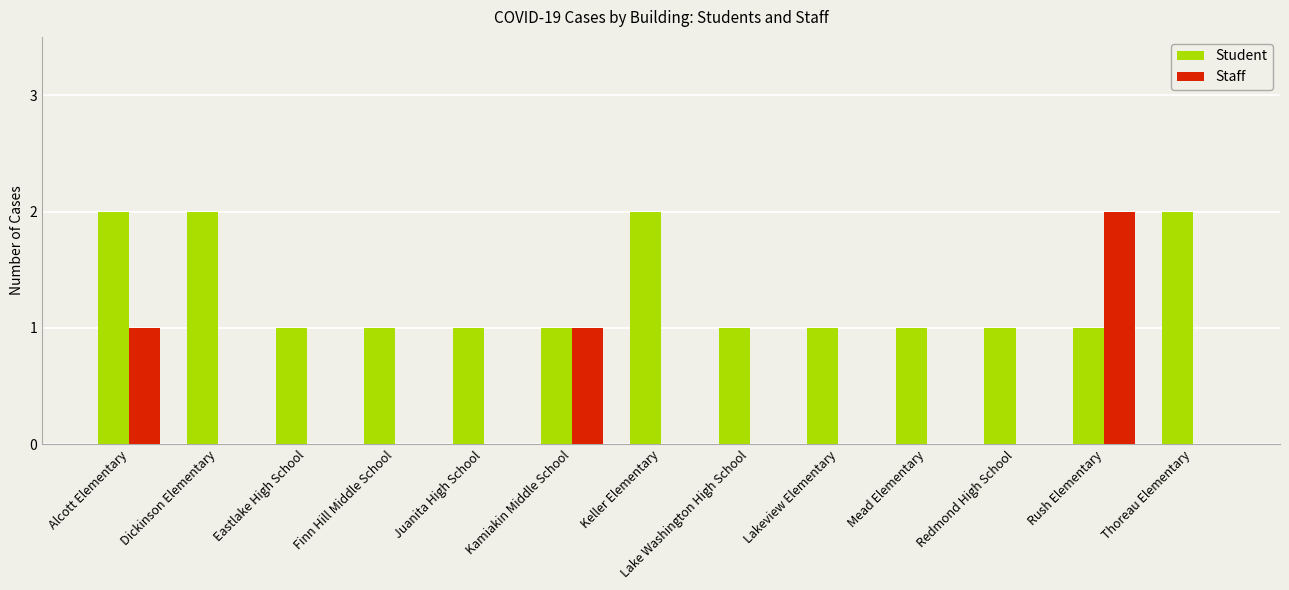

Is it true that Student equals 2 at Keller Elementary?

True